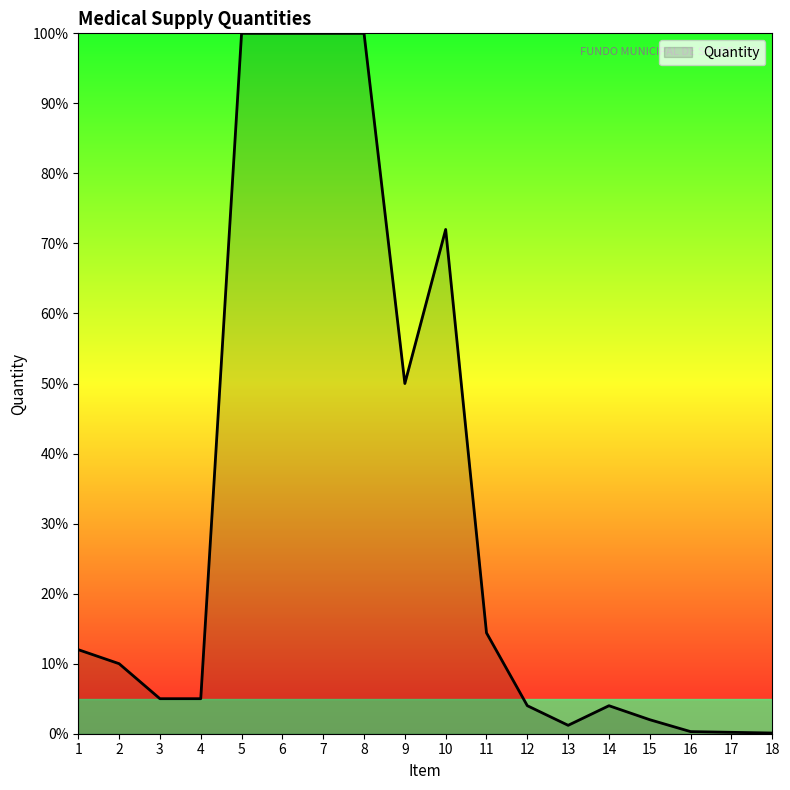

What is the change in value from 7 to 9?

-50.0